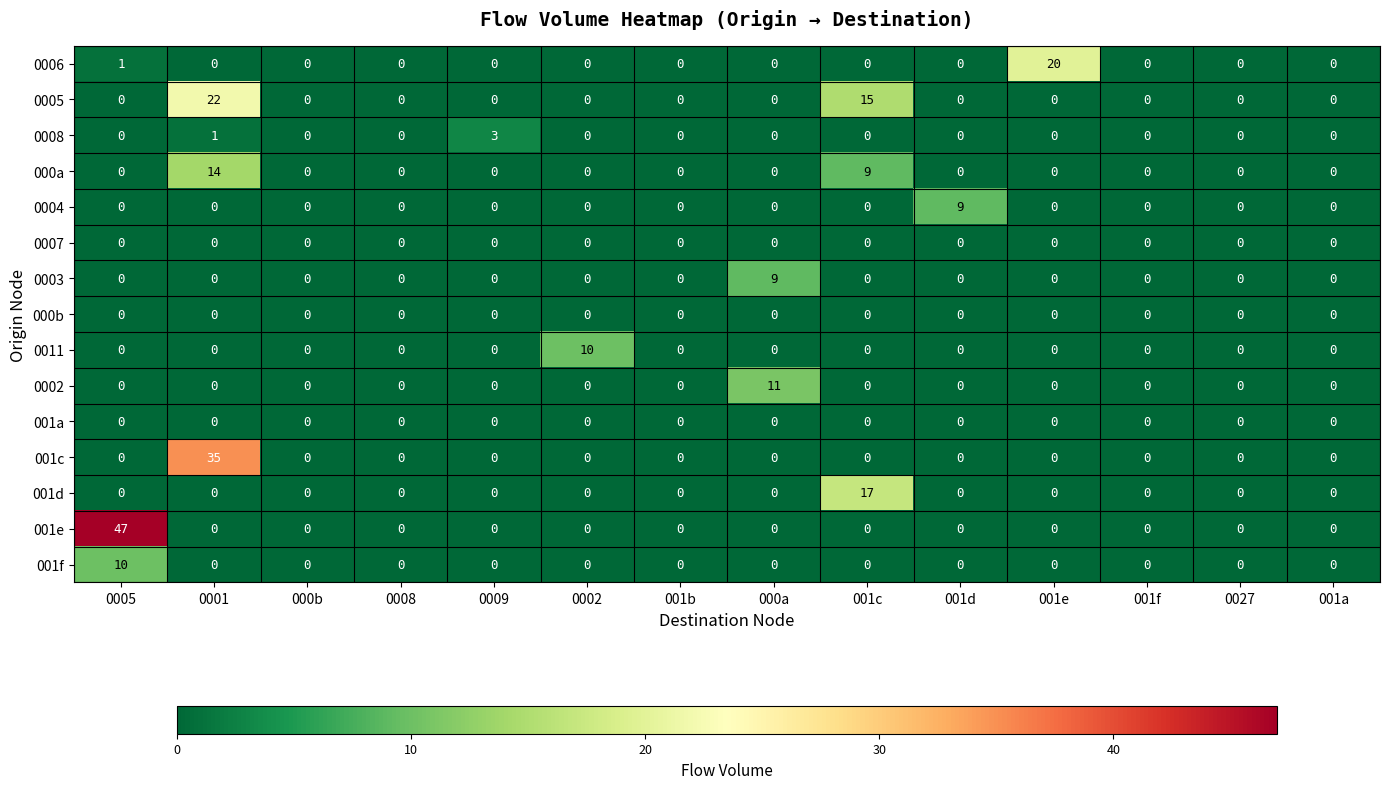

What is the greatest value displayed?

47